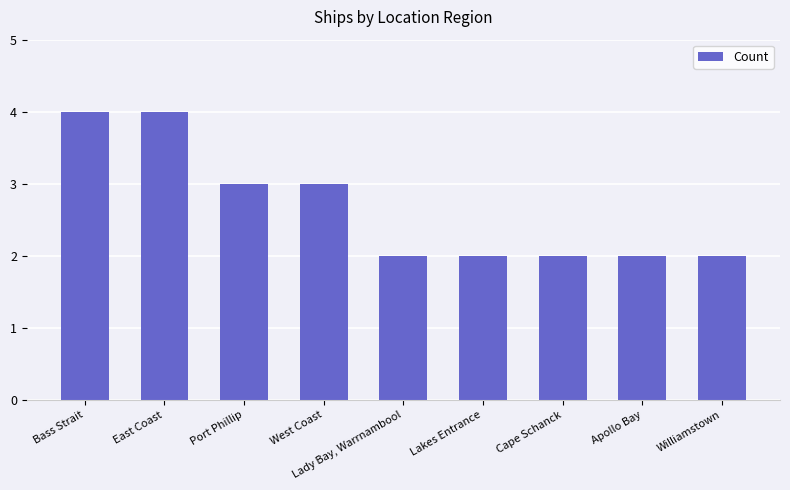

What is the ratio of the value at Bass Strait to the value at Port Phillip?

1.3